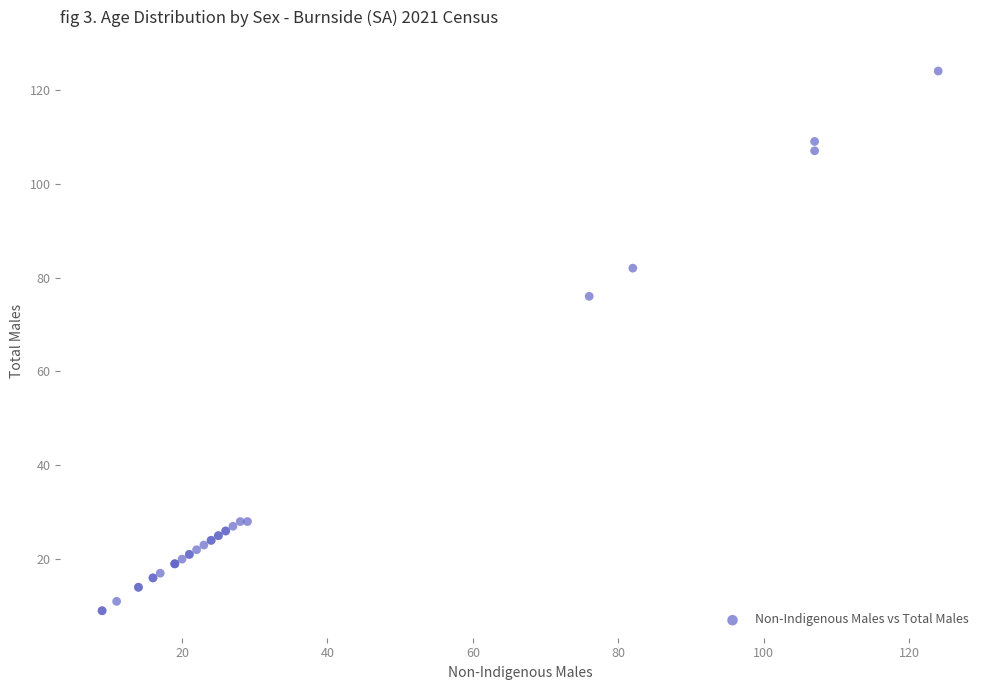

What Y value in the scatter plot is closest to 66?

76